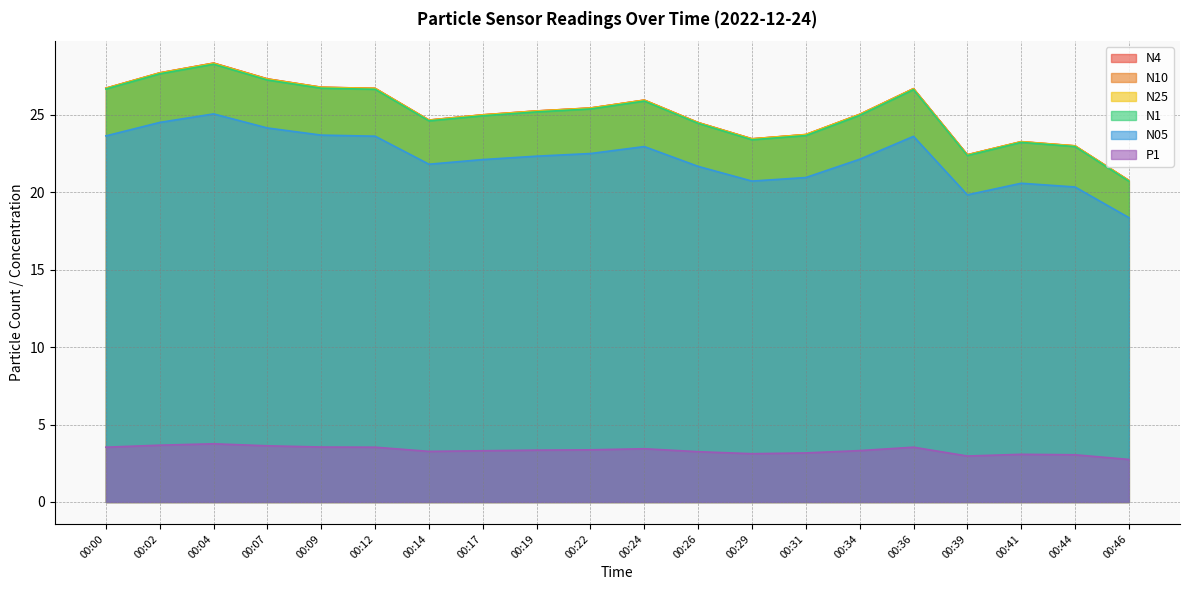

What is the smallest value displayed?

2.8